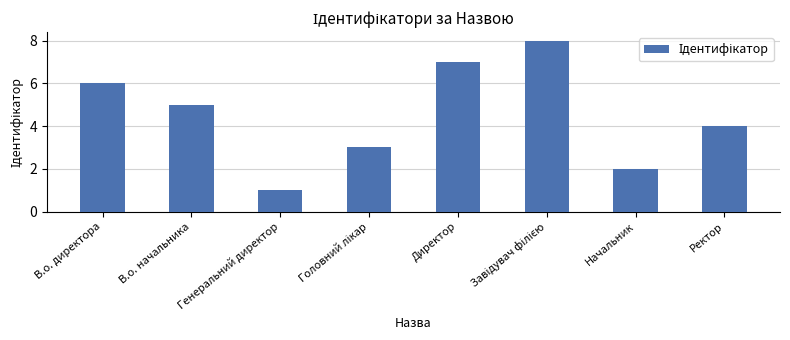

At which label does the data first exceed 5?

В.о. директора